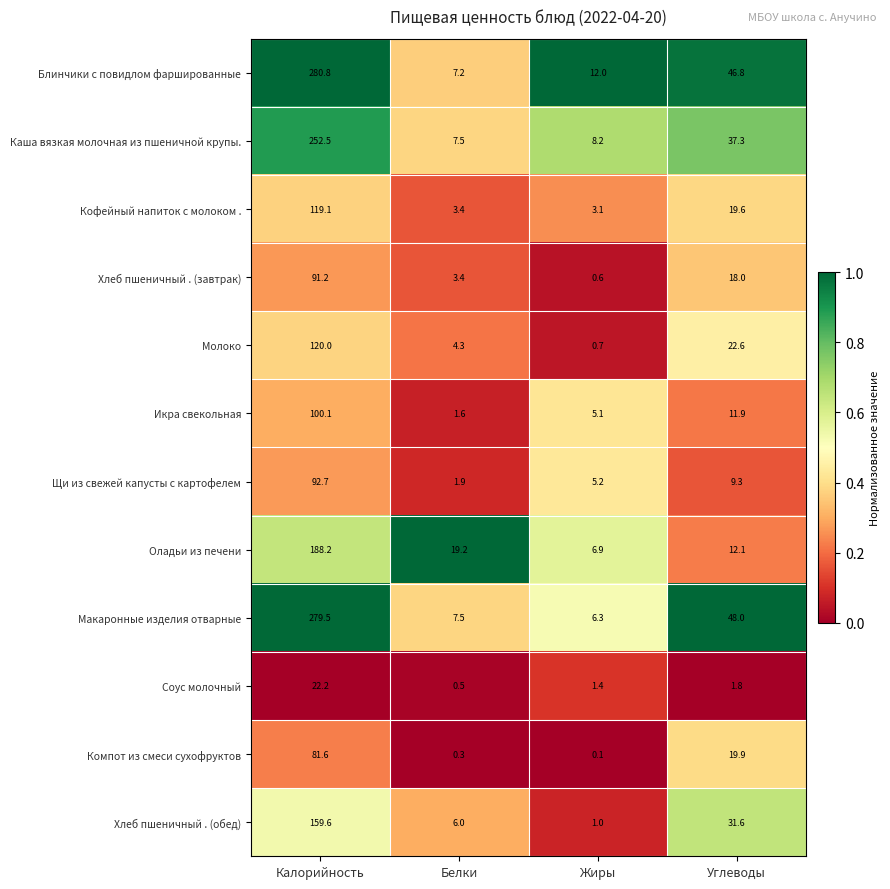

How many distinct data groups are displayed?

12